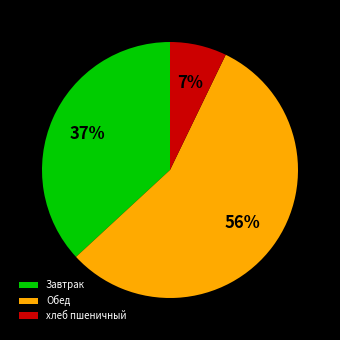

True or false: Обед accounts for 66% of the total.

False